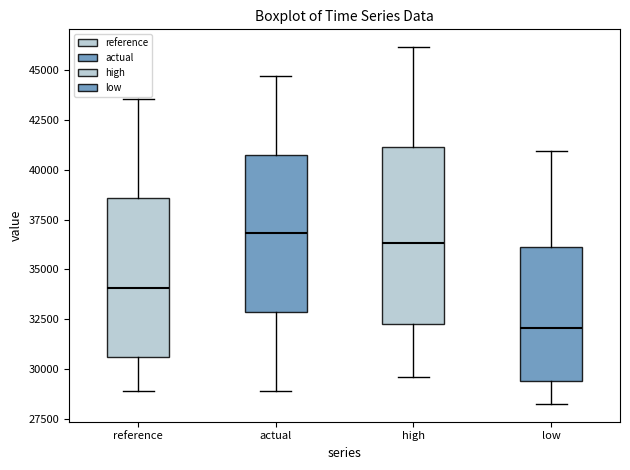

Reading left to right, transcribe this box plot: for each box, give where its median line is, the range the box spans, and where its two whiskers end, as read against the y-axis. The values are not printed on the chart, so give them approximately, as read against the axis.

reference: median 34000, box 30500 to 38500, whiskers 29000 to 43500
actual: median 37000, box 33000 to 41000, whiskers 29000 to 44500
high: median 36500, box 32000 to 41000, whiskers 29500 to 46000
low: median 32000, box 29500 to 36000, whiskers 28500 to 41000